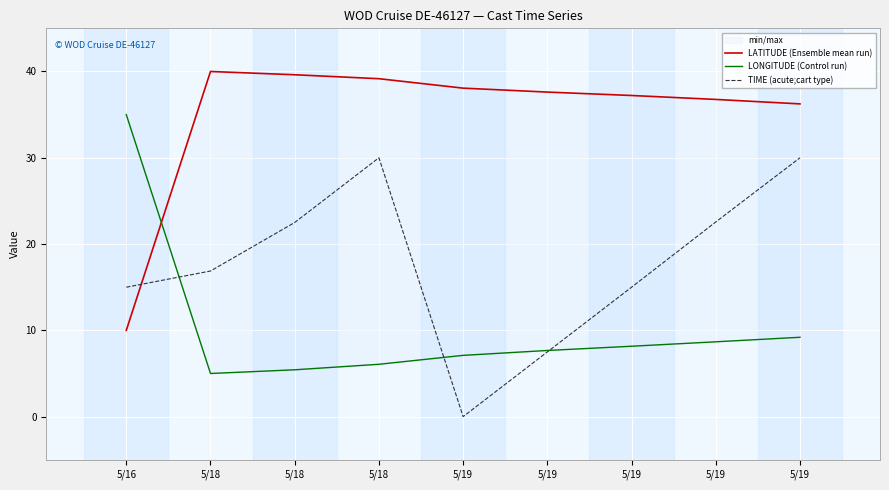

What is the sum of the LATITUDE (Ensemble mean run) values at 5/19 and 5/18?

76.4